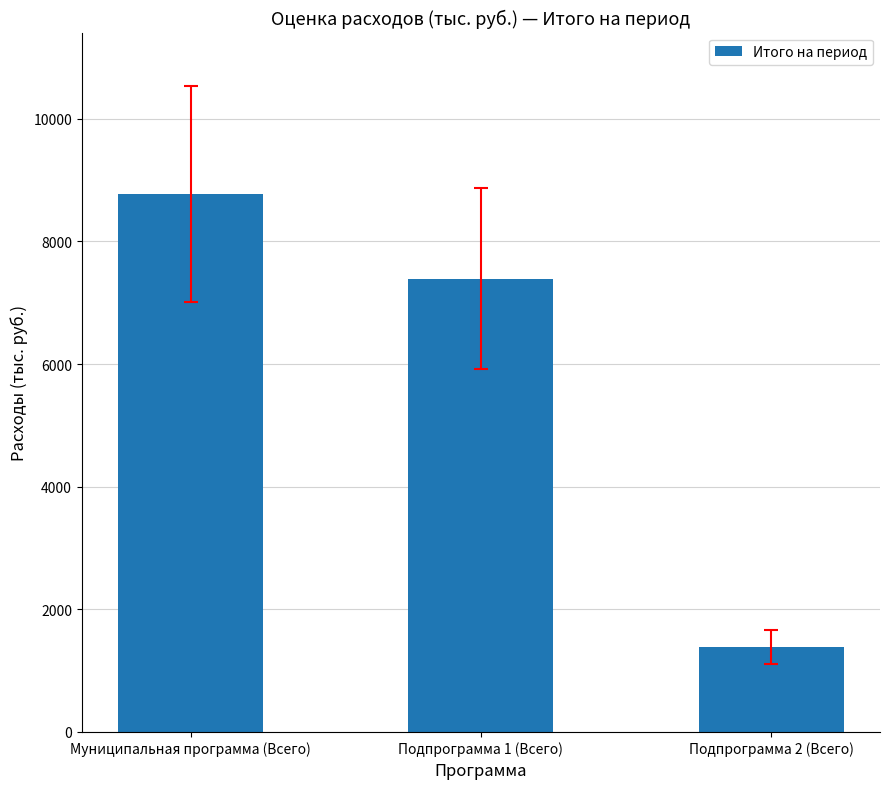

What is the difference between the maximum and minimum values?

7393.5